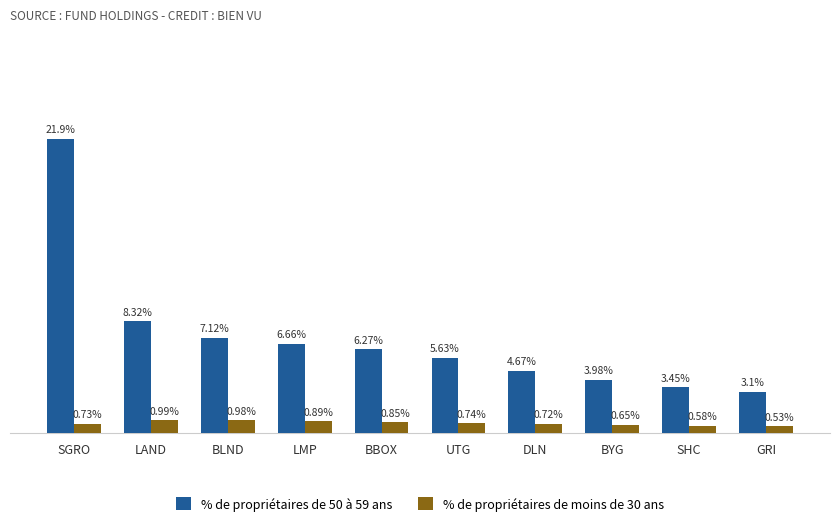

Which series has the widest spread of values?

% de propriétaires de 50 à 59 ans